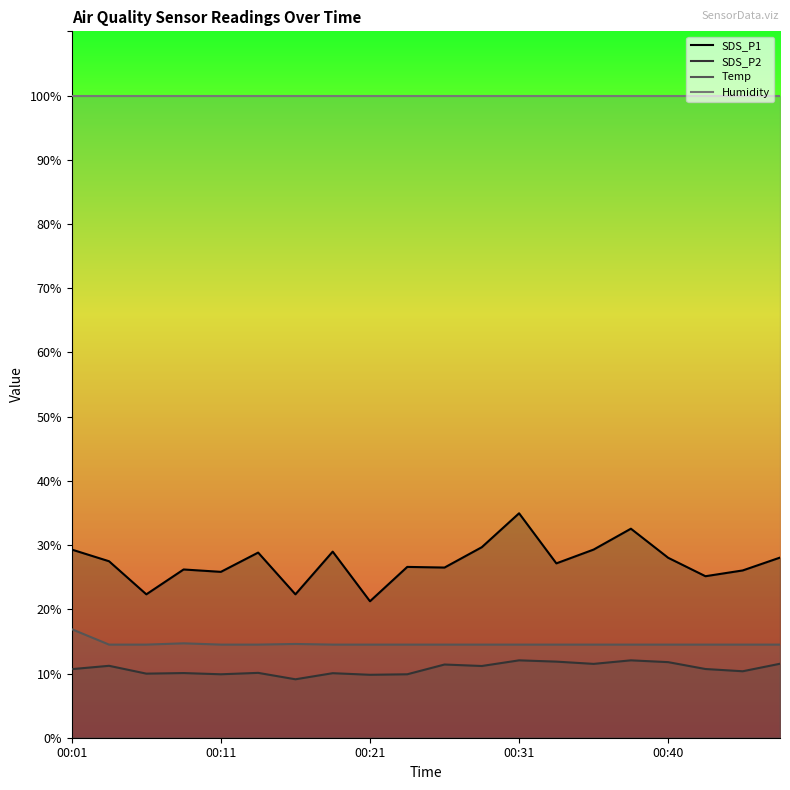

What is the difference between the highest and lowest values at 00:16?

13.2